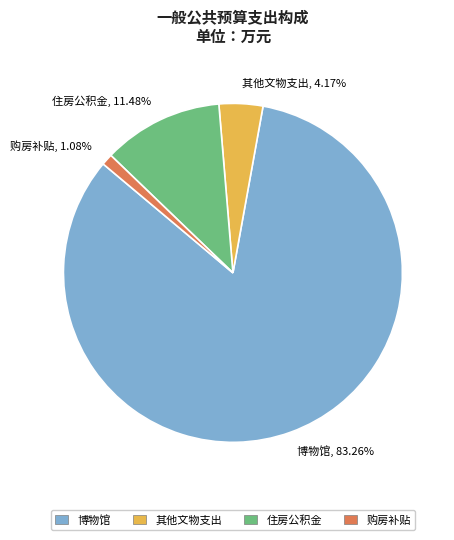

How many slices are in this pie chart?

4